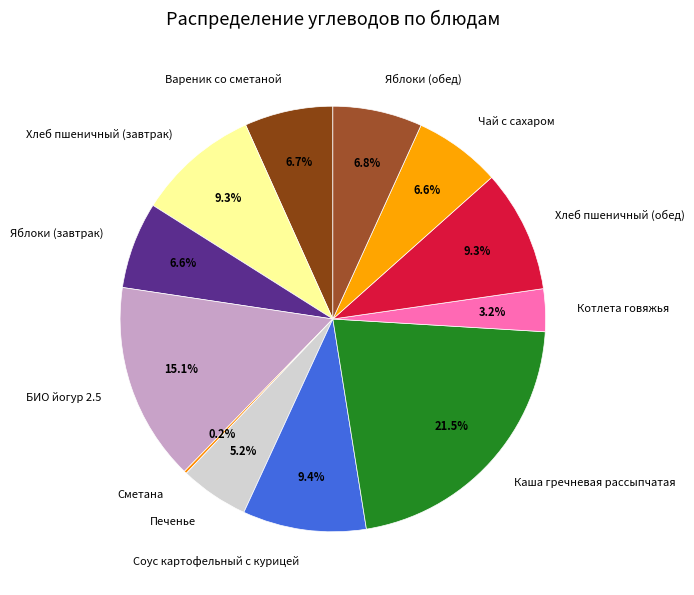

To the nearest percent, what is the difference between the Яблоки (обед) and Каша гречневая рассыпчатая slice percentages?

15%